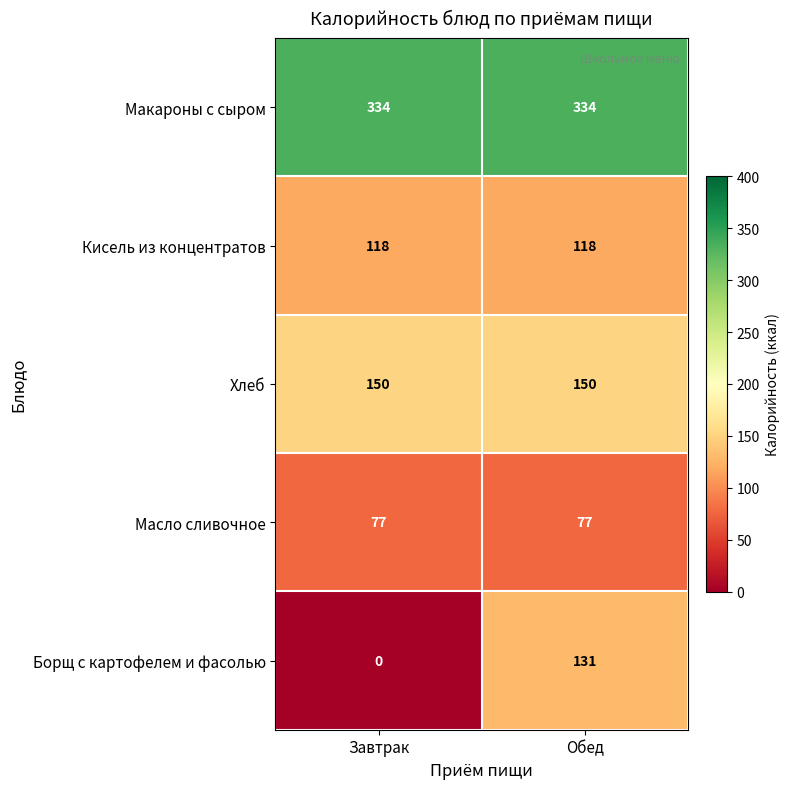

What is the sum of all Хлеб values?

300